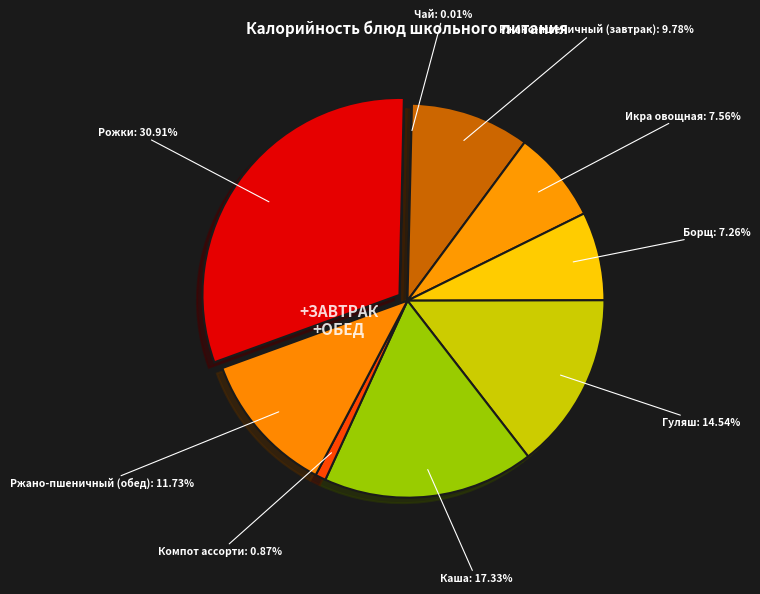

Between Гуляш из птицы and Чай без сахара, which is larger?

Гуляш из птицы